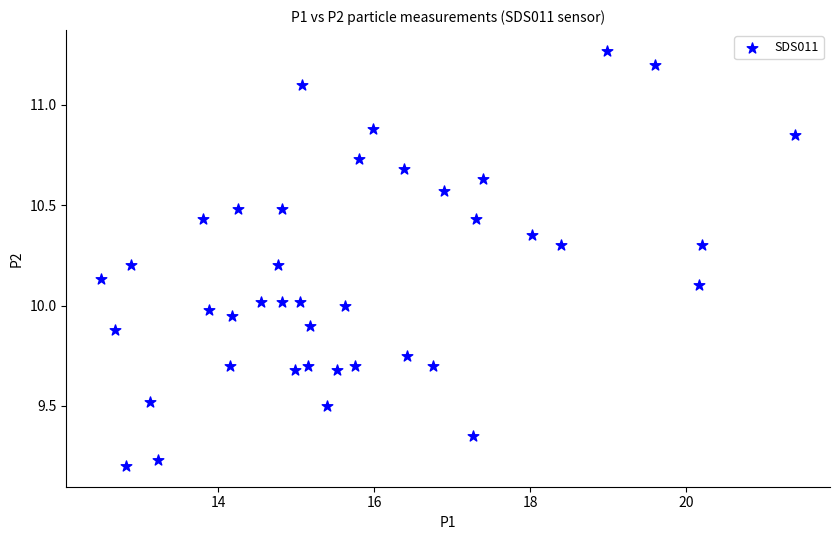

What is the range of Y values (max minus min)?

2.1